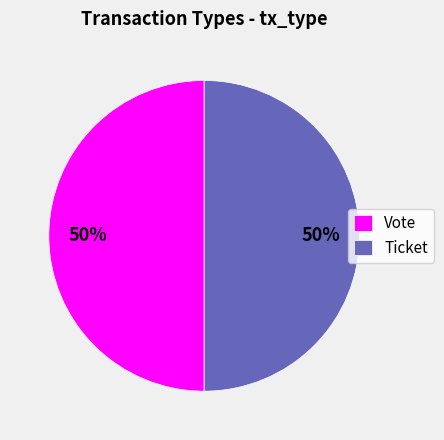

How many segments does this pie chart have?

2